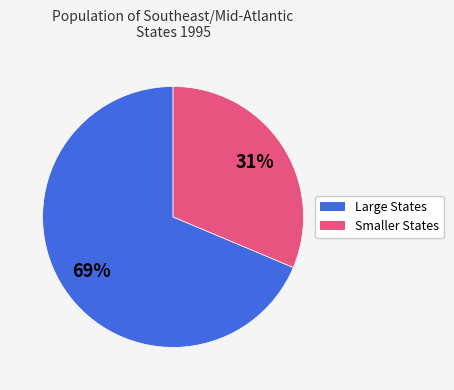

To the nearest percent, what is the average slice percentage?

50%